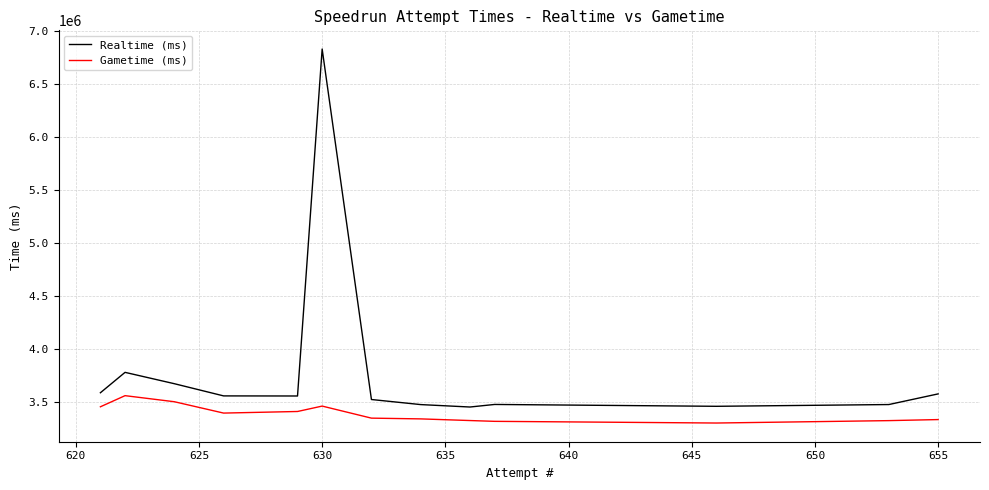

Which series has the largest total across all categories?

Realtime (ms)